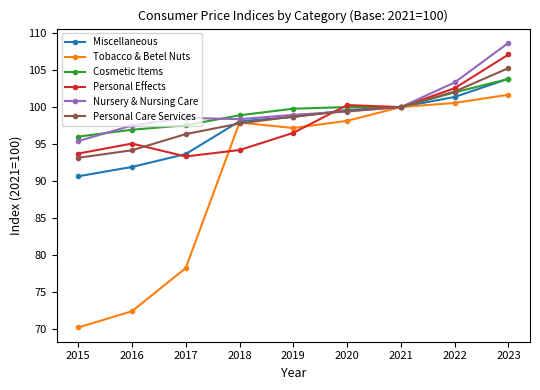

Is the value of Tobacco & Betel Nuts at 2021 greater than the value of Personal Care Services at 2019?

Yes